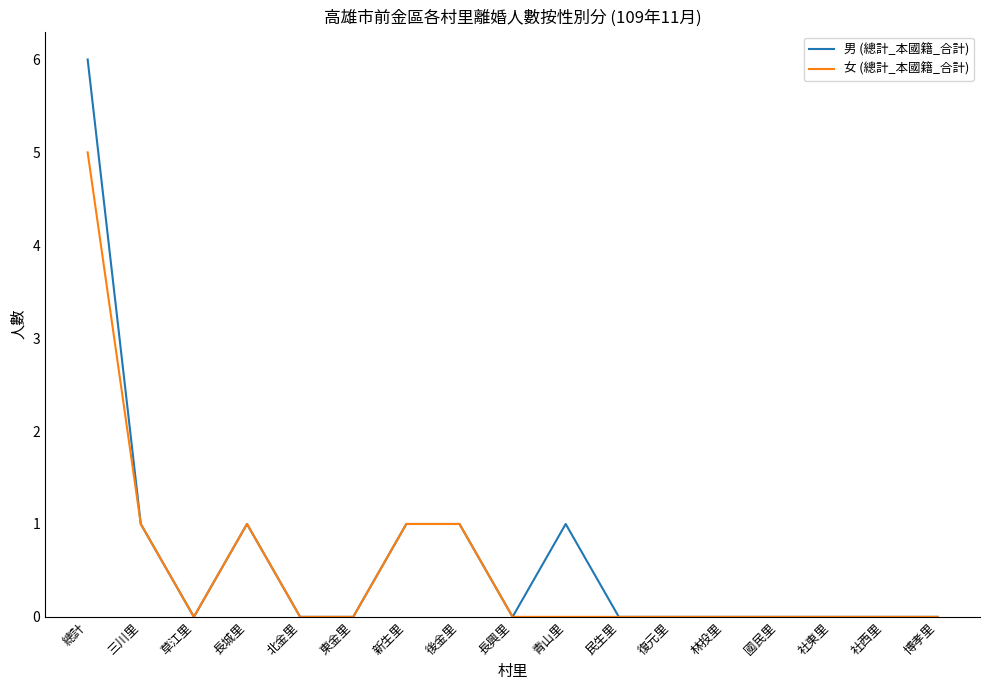

How many lines are shown in the chart?

2